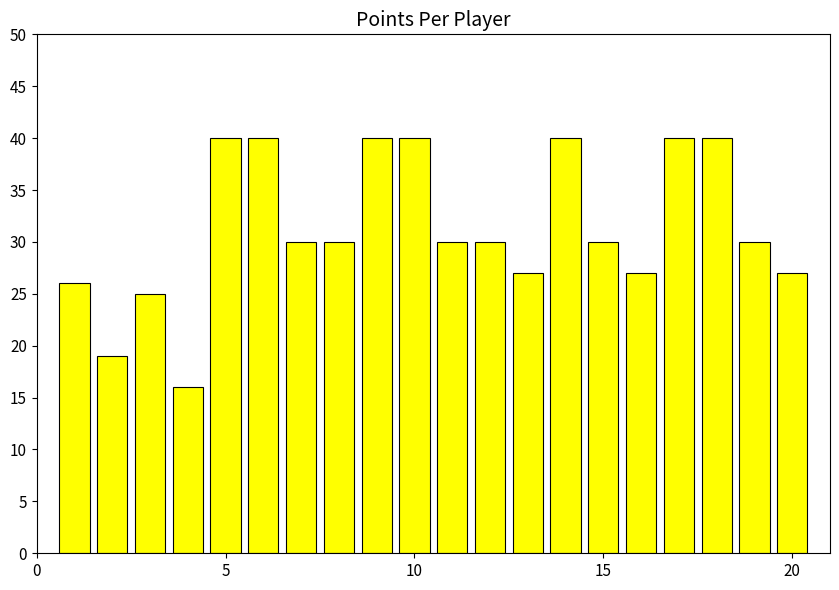

What is the difference between the maximum and minimum values?

24